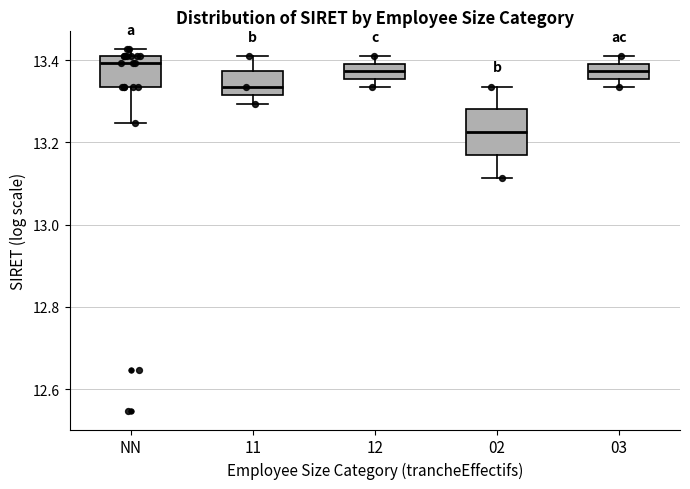

Reading left to right, read every box against the y-axis: the position of its median line, the range the box covers, and the ends of its whiskers. The values are not printed on the chart, so give them approximately, as read against the axis.

NN: median 13.40 (just below the box's upper edge), box 13.34 to 13.40, whiskers 13.24 to 13.42
11: median 13.34, box 13.32 to 13.38, whiskers 13.30 to 13.40
12: median 13.38, box 13.36 to 13.40, whiskers 13.34 to 13.40 (above the box's upper edge)
02: median 13.22, box 13.16 to 13.28, whiskers 13.12 to 13.34
03: median 13.38, box 13.36 to 13.40, whiskers 13.34 to 13.40 (just above the box's upper edge)